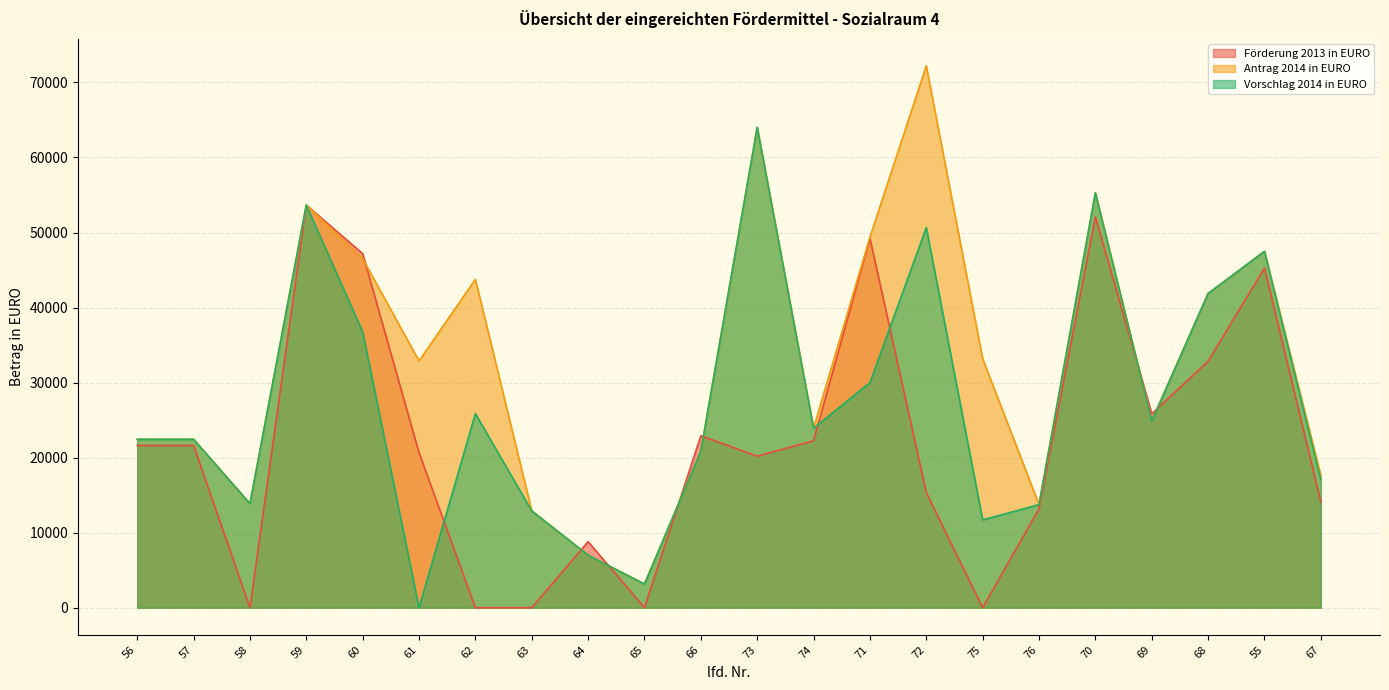

List the series in order of their peak value, highest first.

Antrag 2014 in EURO, Vorschlag 2014 in EURO, Förderung 2013 in EURO